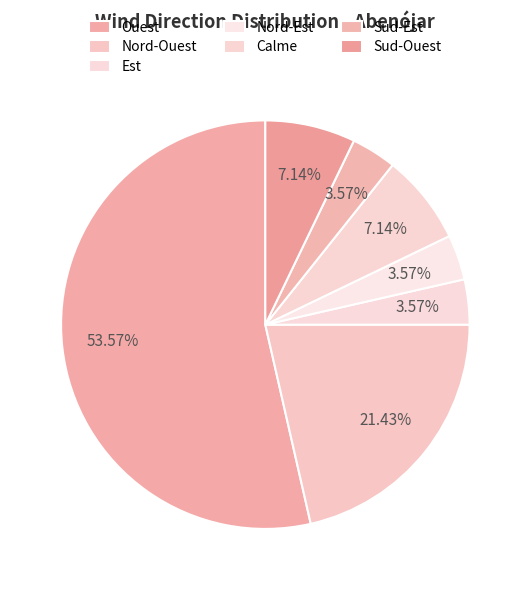

Which category accounts for the majority?

Ouest